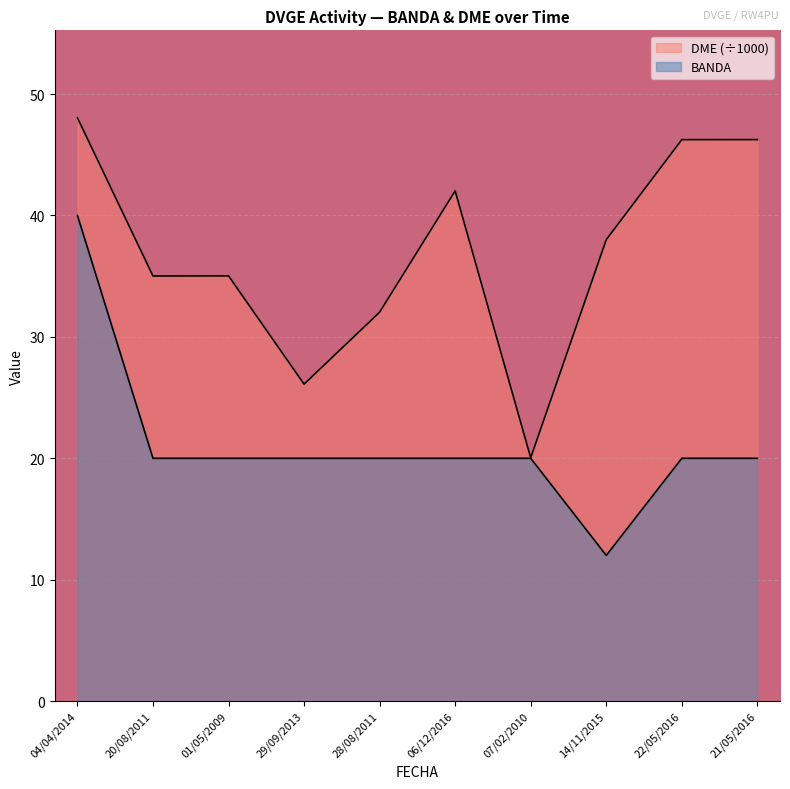

Where does the DME series first go above 38?

04/04/2014